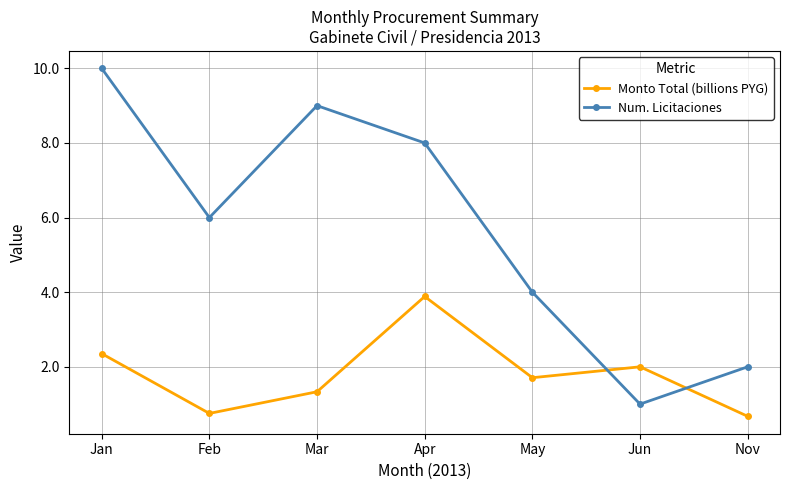

At which category does Monto Total (billions PYG) reach its first local peak?

Apr